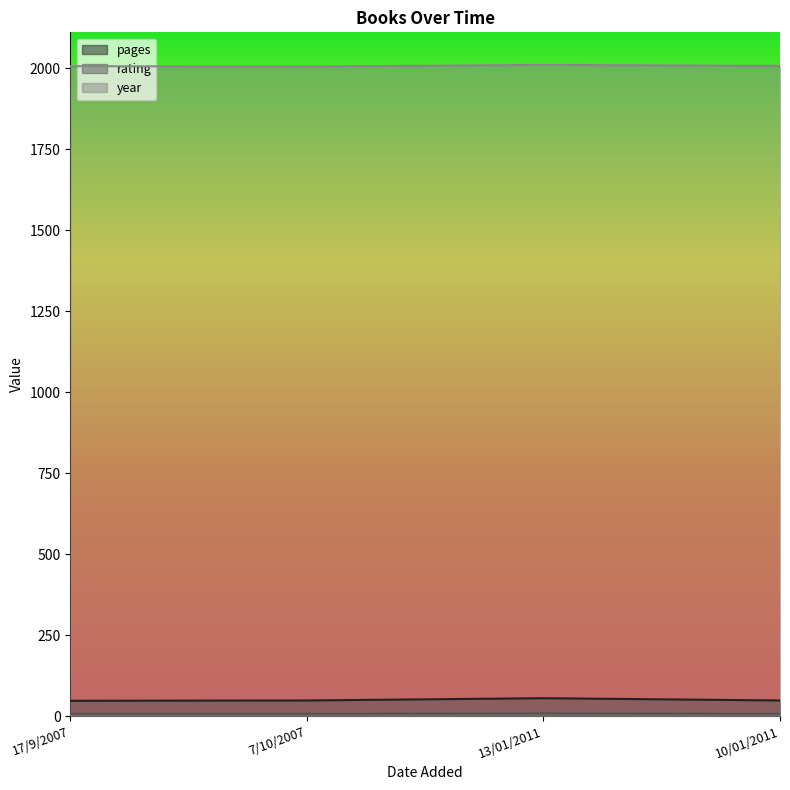

Does the chart have visible grid lines?

No